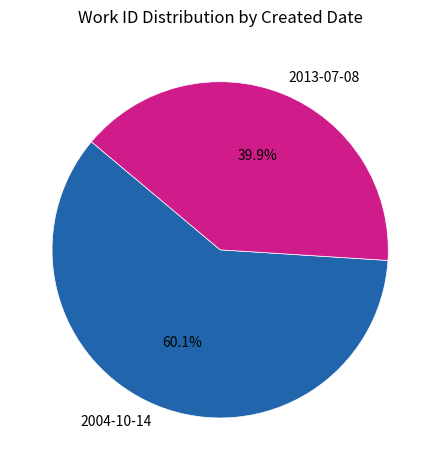

What is the ratio of the value at 2004-10-14 to the value at 2013-07-08?

1.5